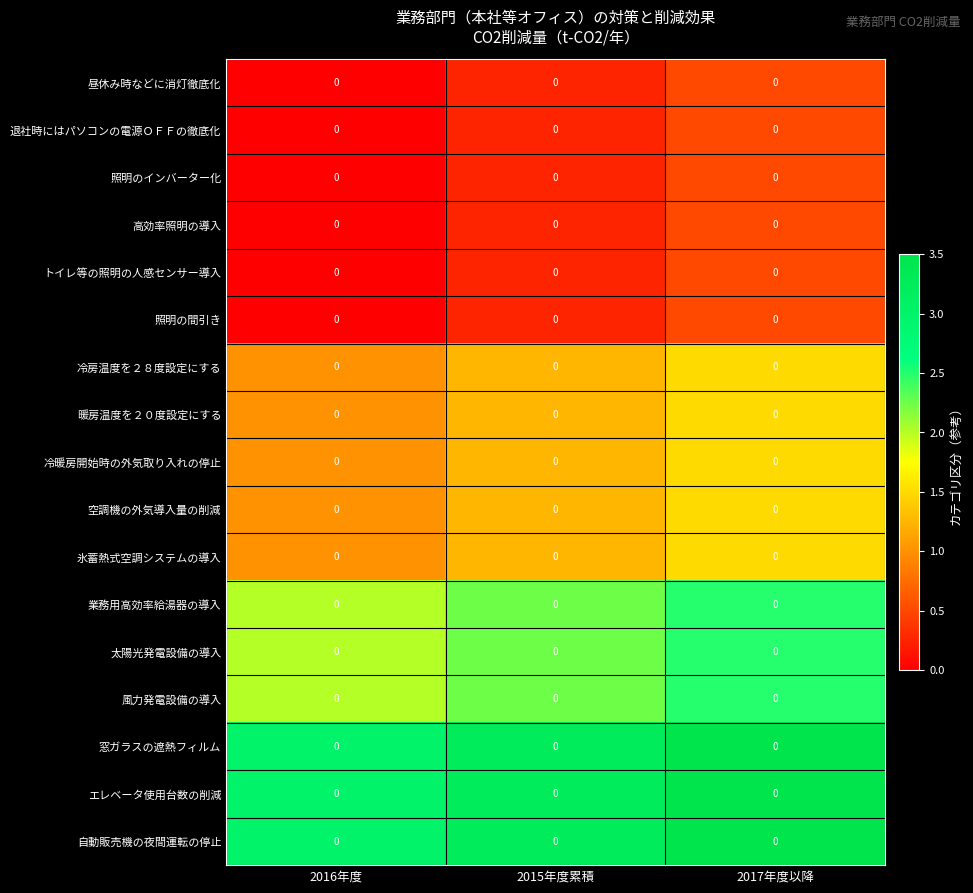

What is the approximate value of 冷房温度を２８度設定にする at 2016年度?

1.0